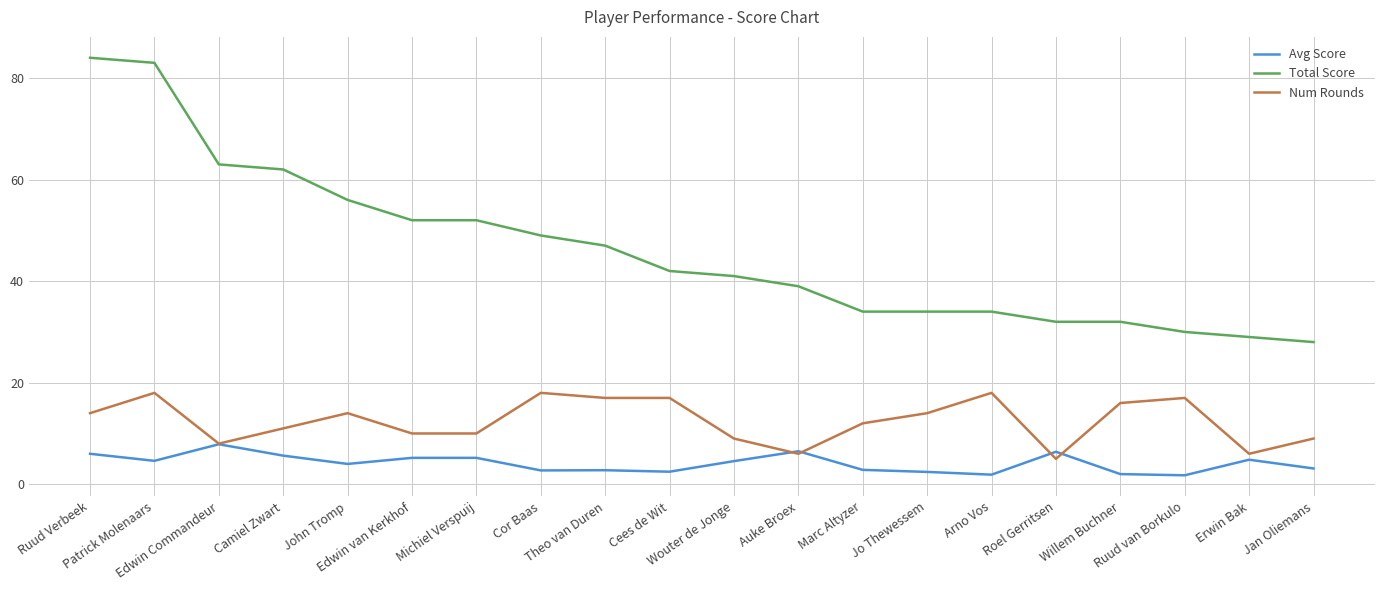

The value of Total Score at John Tromp is 89.7. True or false?

False